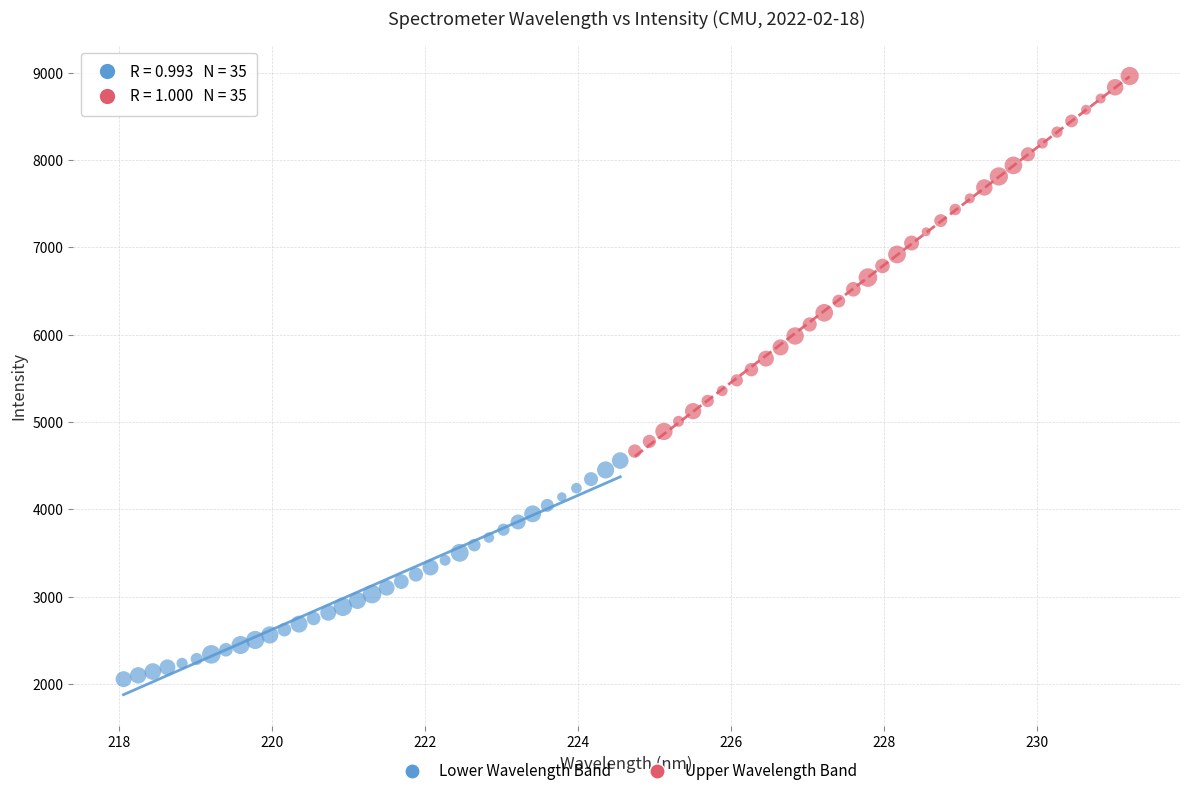

Which series has the widest spread of Y values?

Upper Wavelength Band